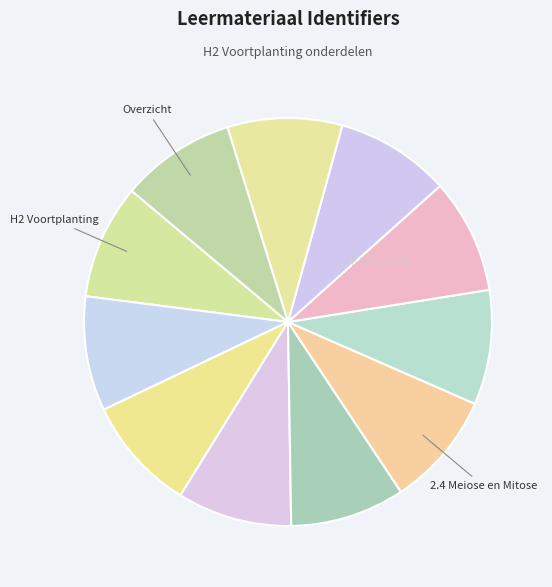

How many segments does this pie chart have?

11